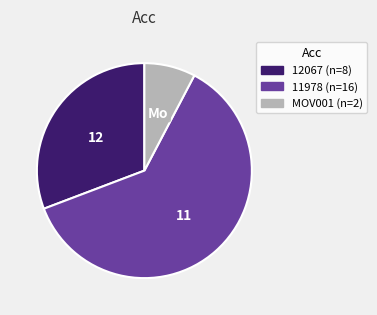

Combined, do MOV001 and 11978 account for over 50%?

Yes